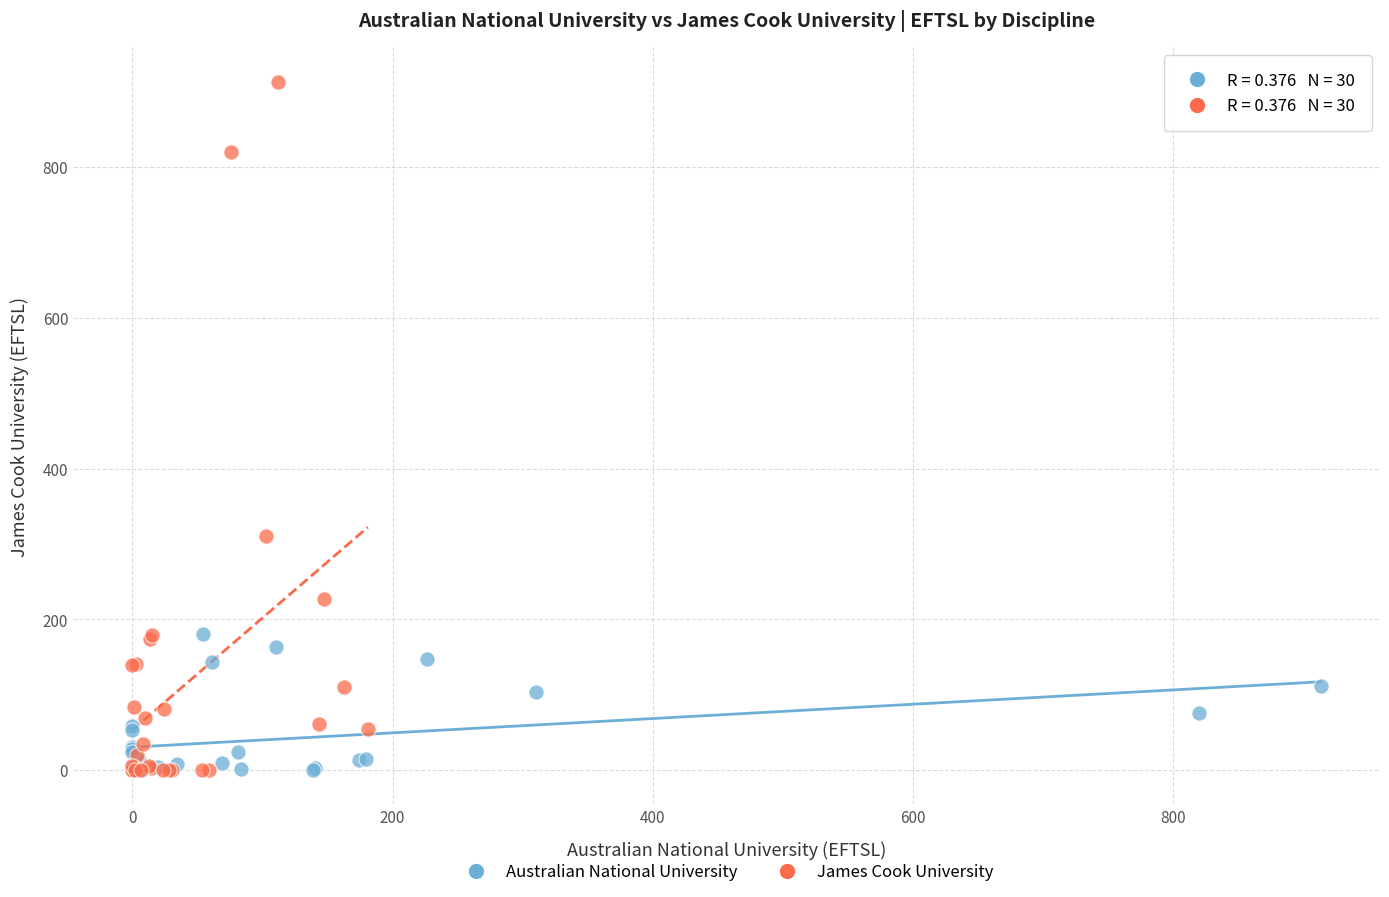

Which series has the largest Y range (max minus min)?

James Cook University